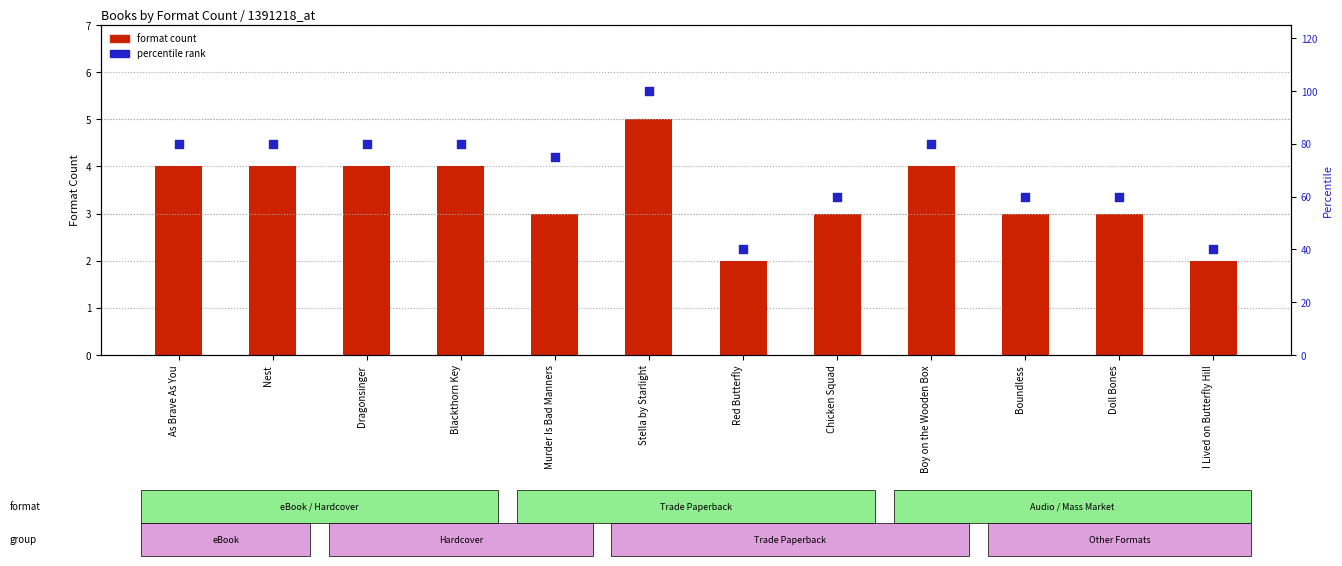

Is the value of percentile rank at Stella by Starlight greater than the value of format count at Nest?

Yes